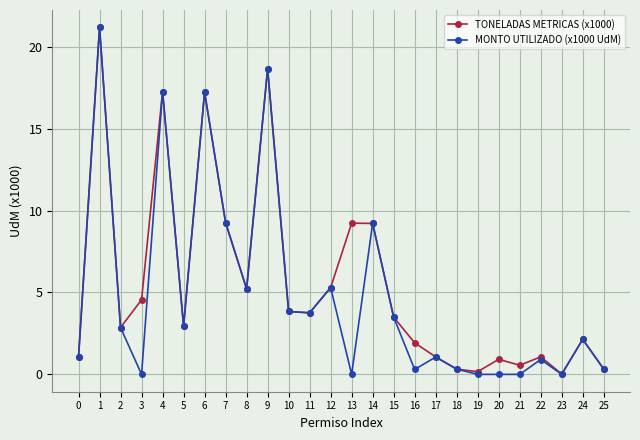

What is the highest value of the TONELADAS METRICAS (x1000) series?

21.2